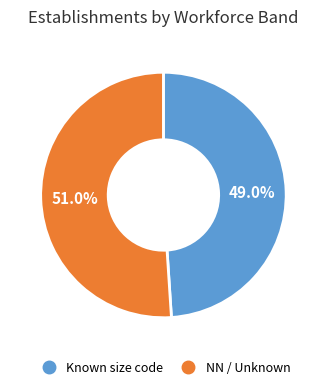

Is there any slice that represents more than half of the pie?

Yes